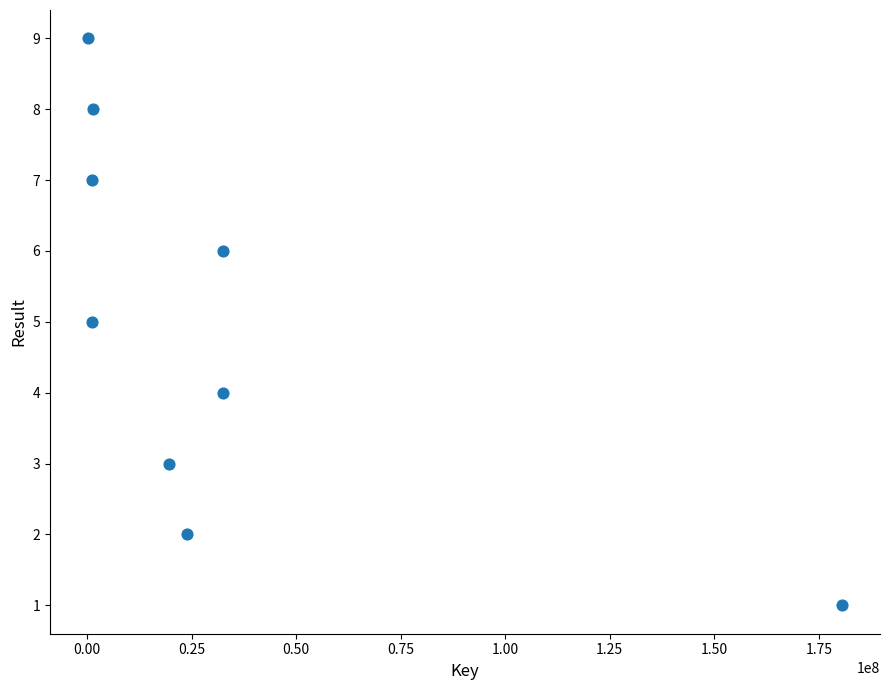

What is the average Y value?

5